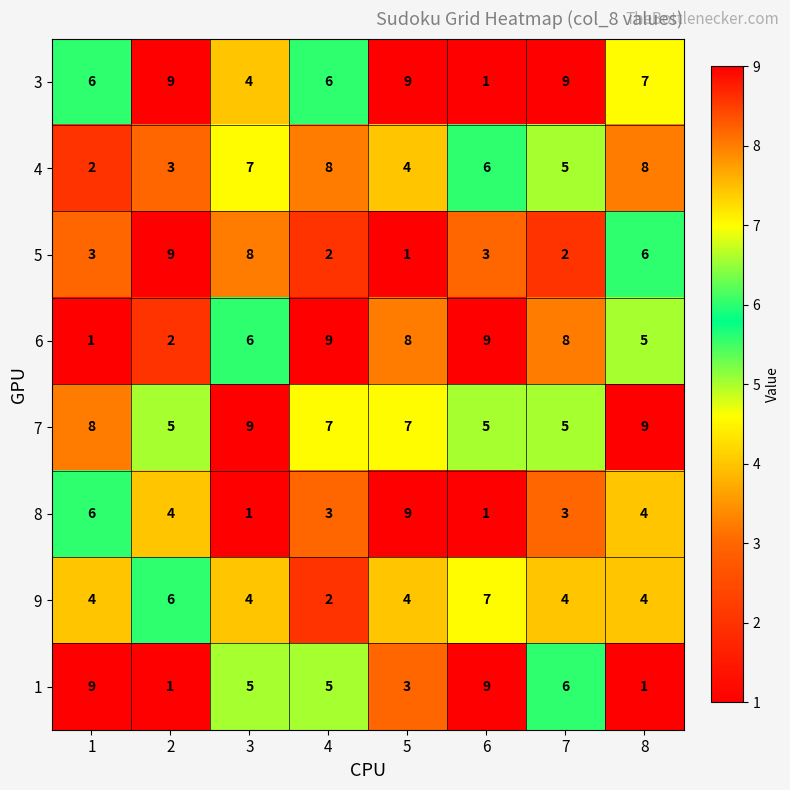

True or false: 4 has a value of 4 at 5.

True